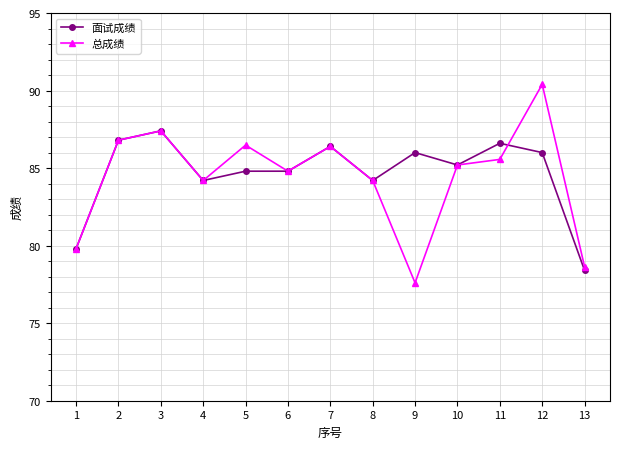

How many values in the 总成绩 series exceed 85?

7